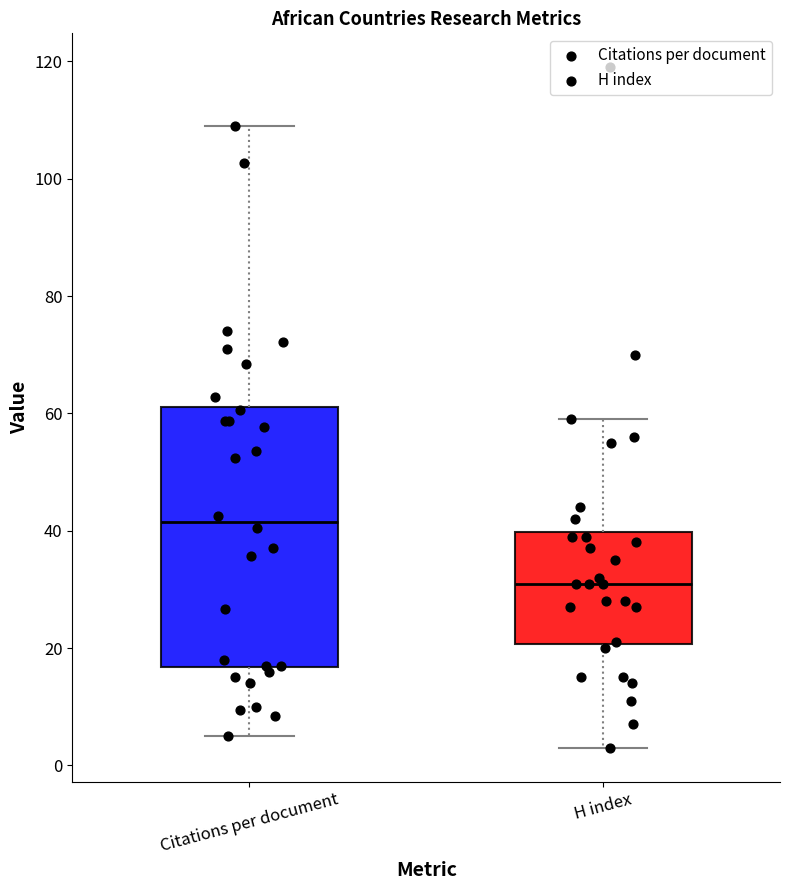

Where does the median line of the box for Citations per document sit on the y-axis? The values are not printed on the chart, so give them approximately, as read against the axis.

42